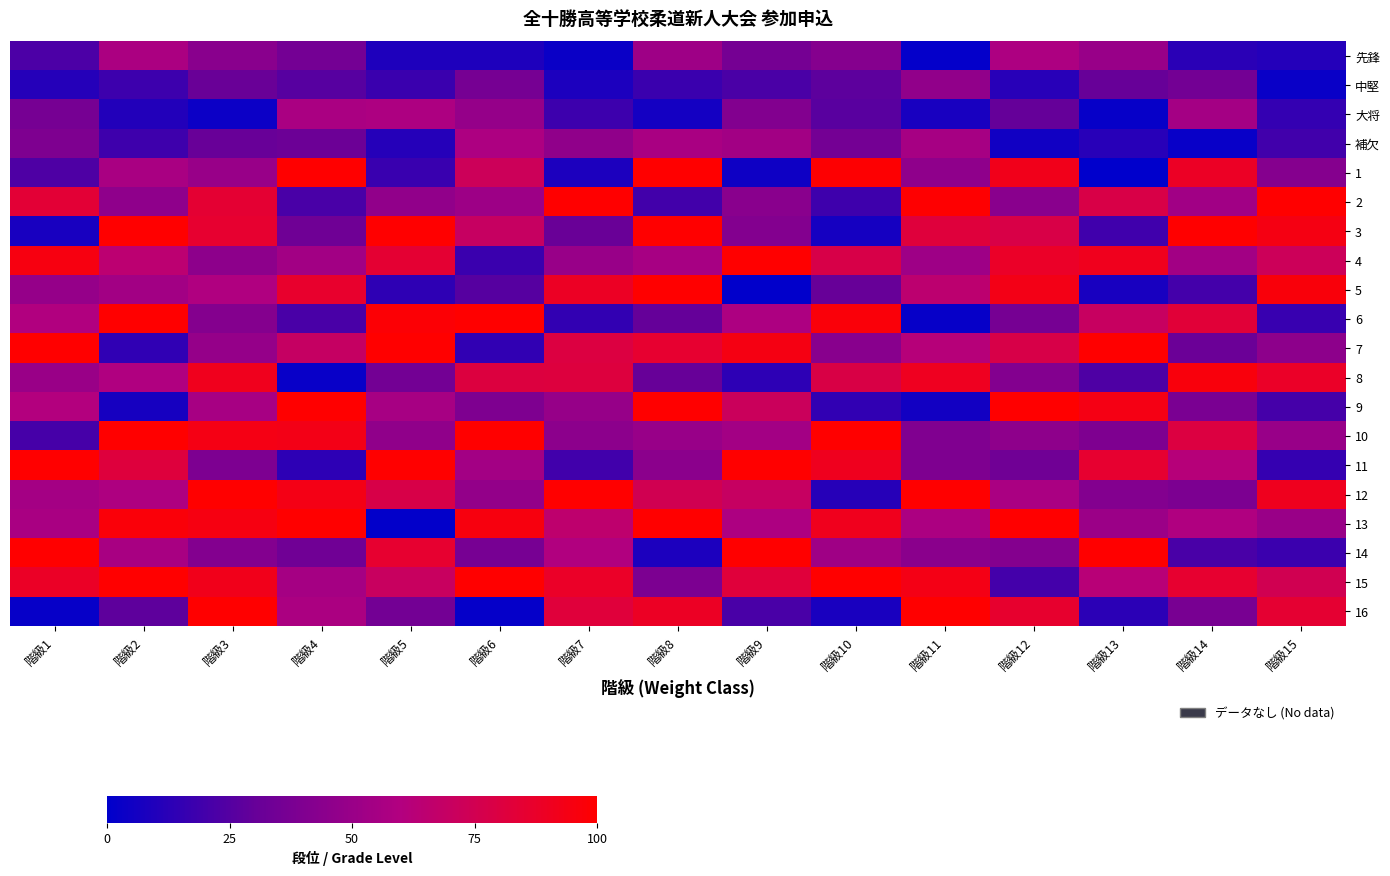

Which category has the lowest value across all series?

階級13